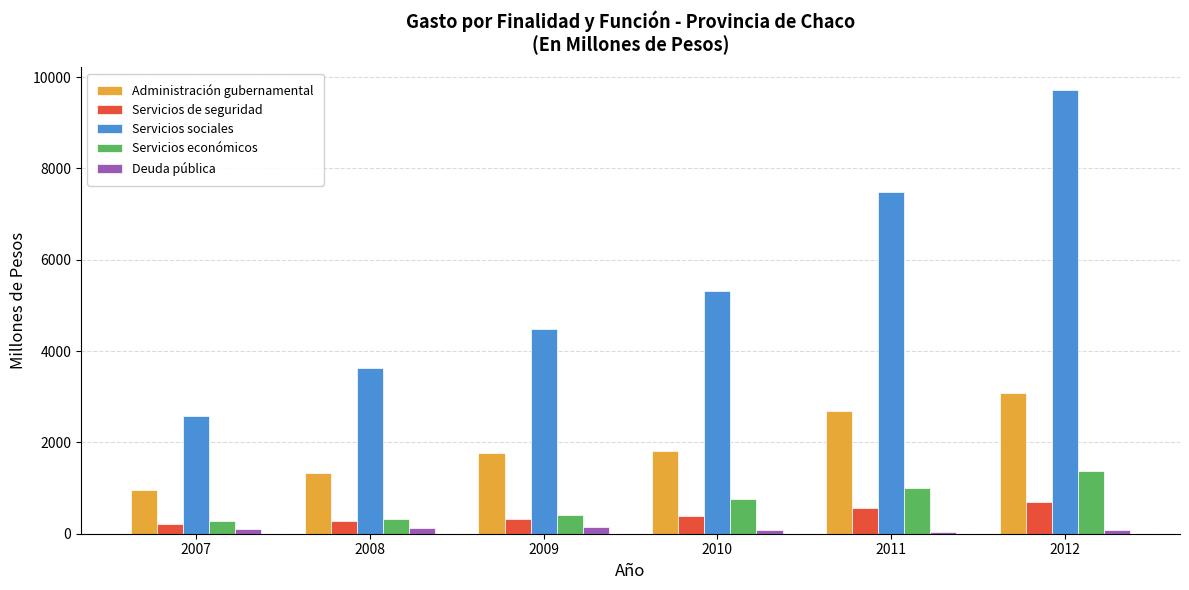

How many groups of bars are there?

6